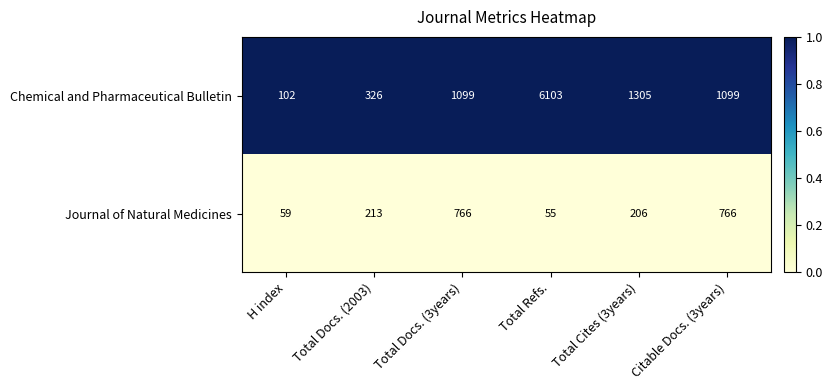

Which series changed the most between Total Refs. and Total Cites (3years)?

Chemical and Pharmaceutical Bulletin